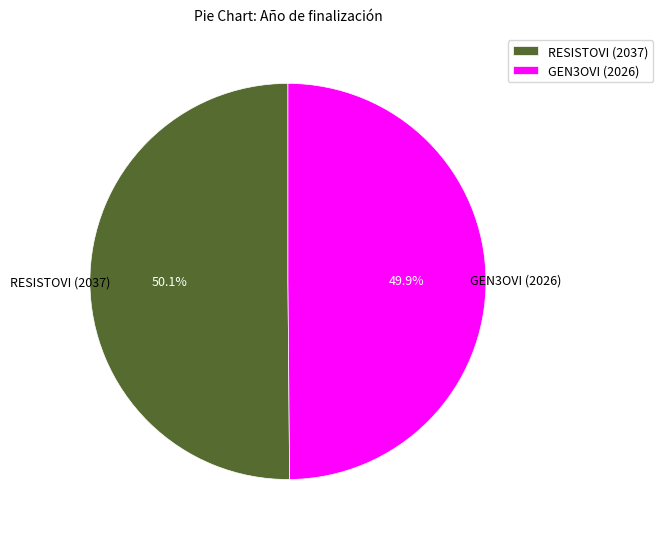

To the nearest percent, what portion does GEN3OVI (2026) represent?

50%